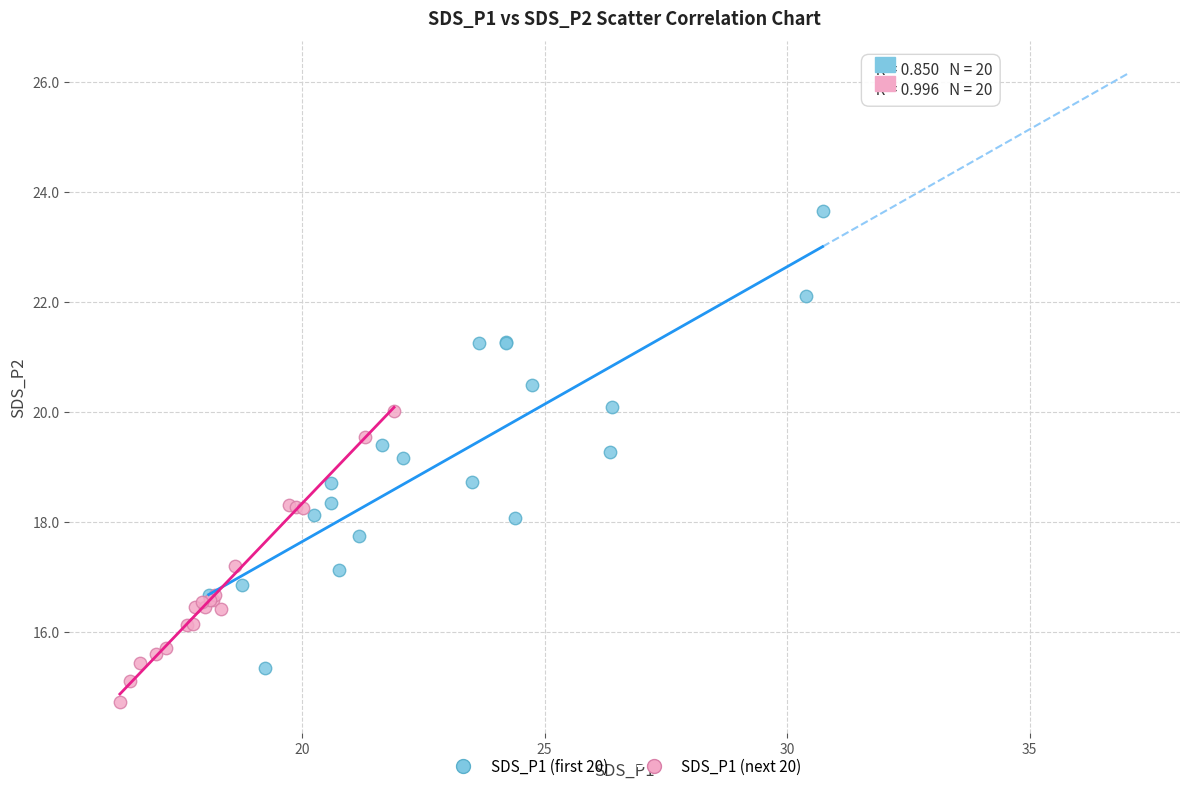

Which series reaches the maximum Y coordinate?

SDS_P1 (first 20)